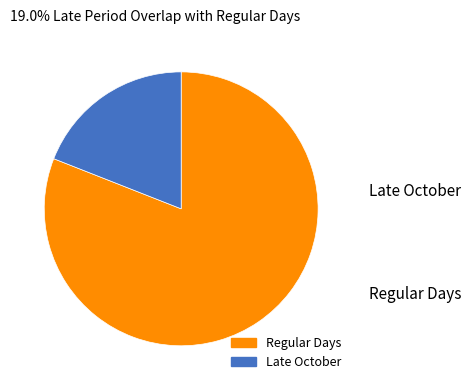

Is there a majority slice in this chart?

Yes